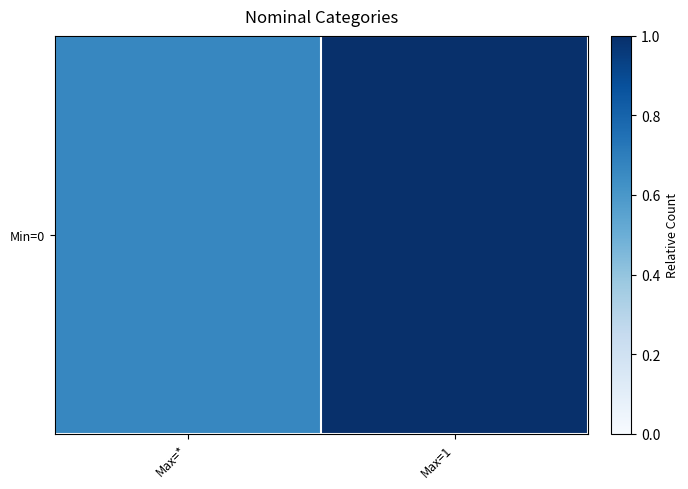

What is the sum of all values?

1.7